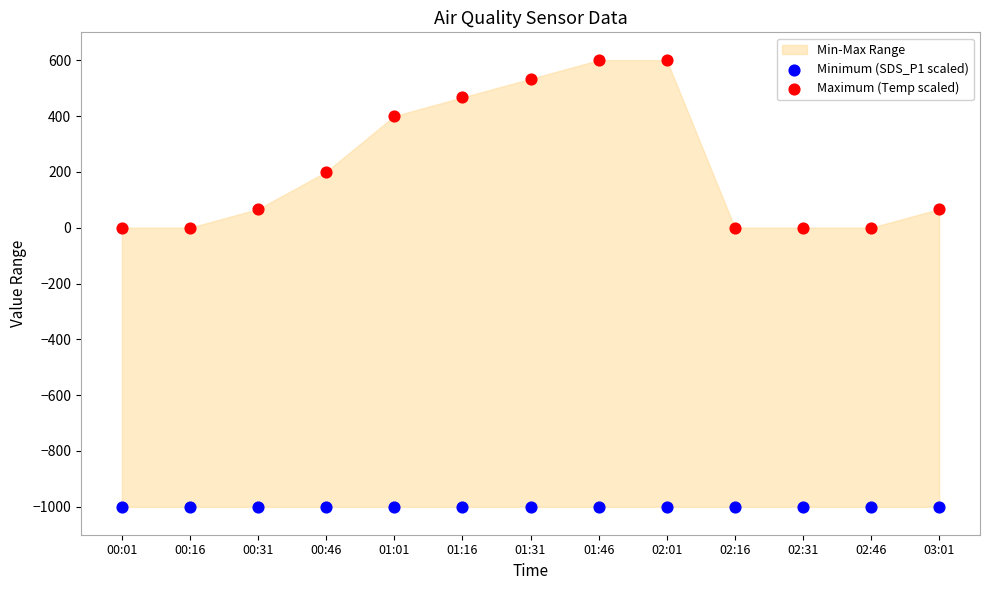

Which series contains the lowest Y value?

Minimum (SDS_P1 scaled)